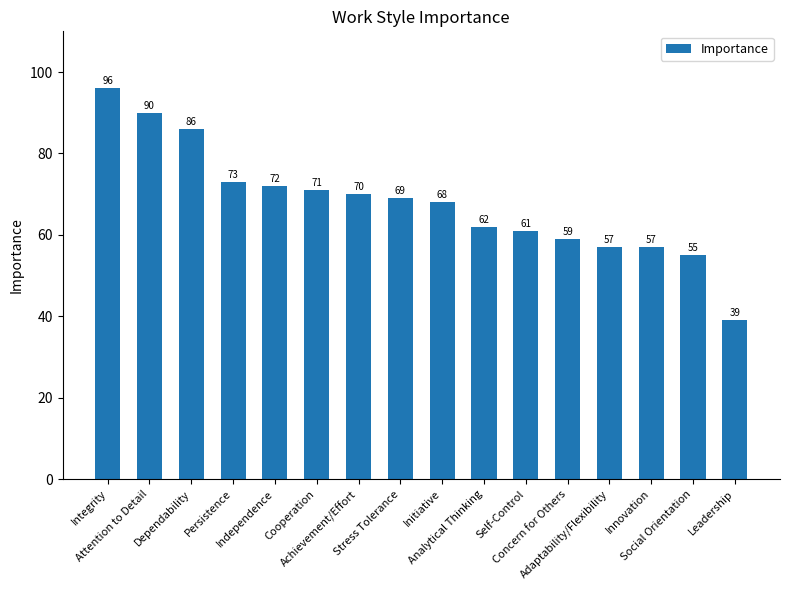

What is the ratio of the value at Adaptability/Flexibility to the value at Cooperation?

0.8